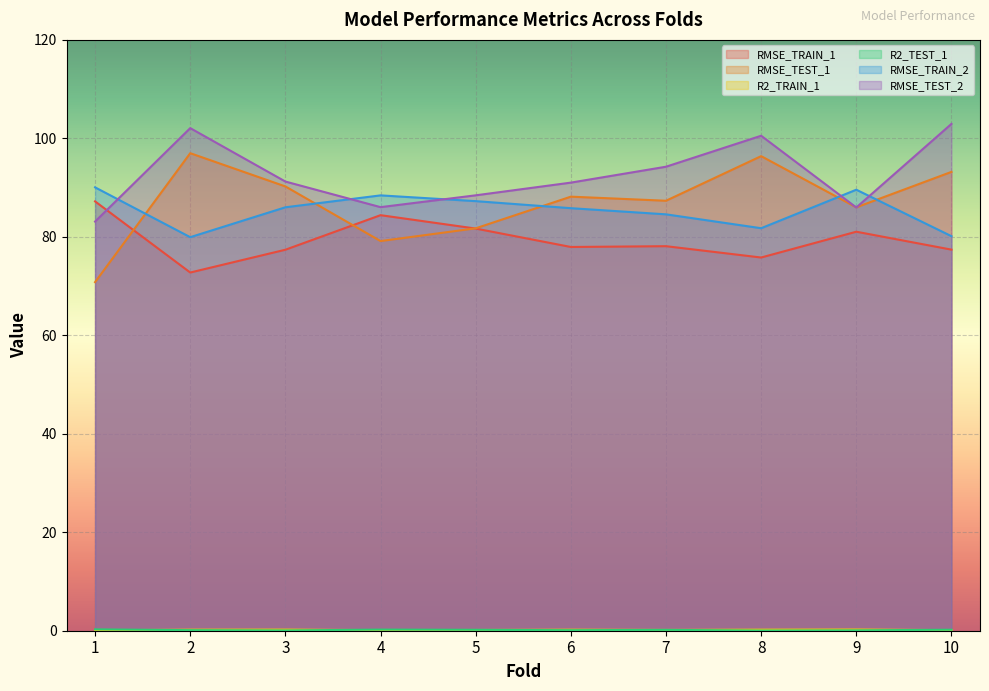

Rank the series at 6 from highest to lowest value.

RMSE_TEST_2, RMSE_TEST_1, RMSE_TRAIN_2, RMSE_TRAIN_1, R2_TRAIN_1, R2_TEST_1